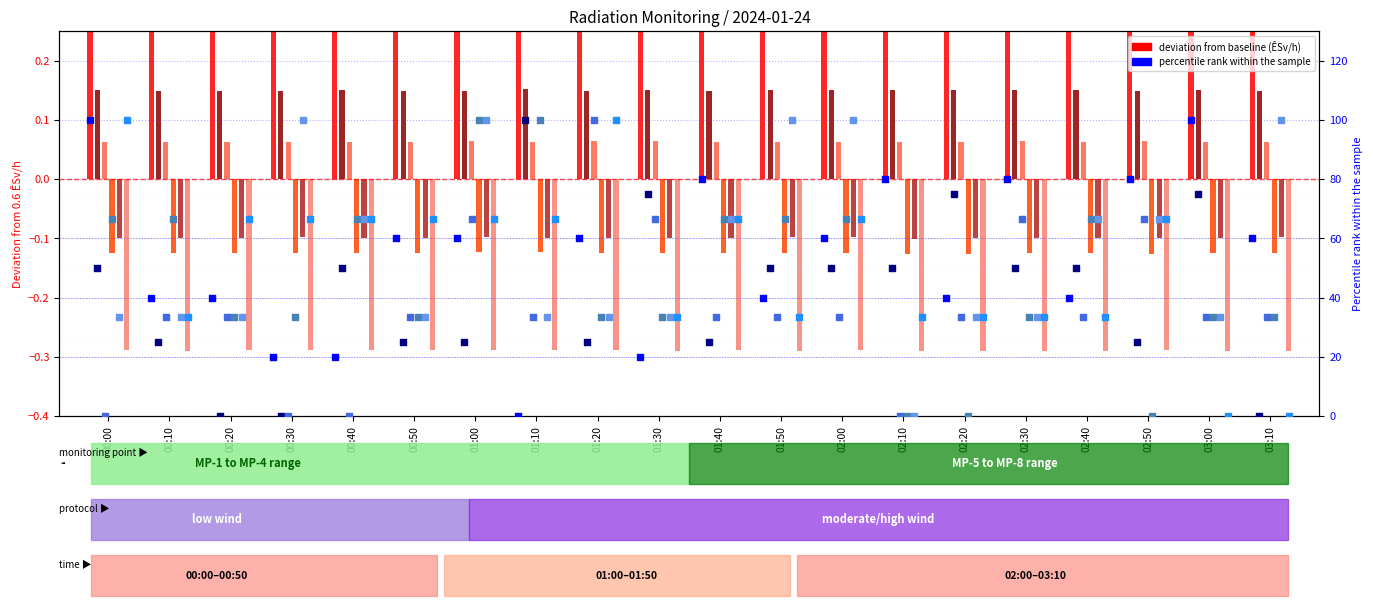

What is the ratio of the value at 02:10 to the value at 01:50?

2.0